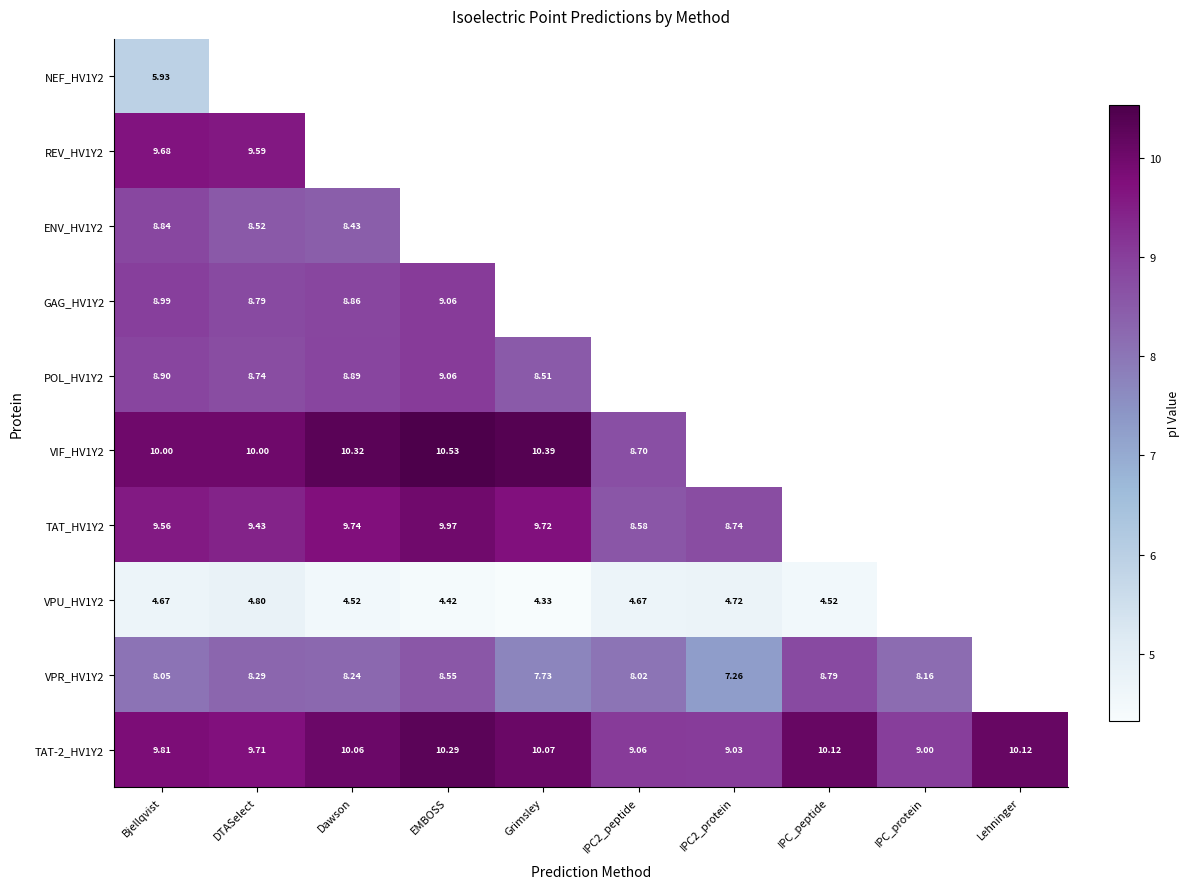

What is the minimum value shown in the chart?

4.3